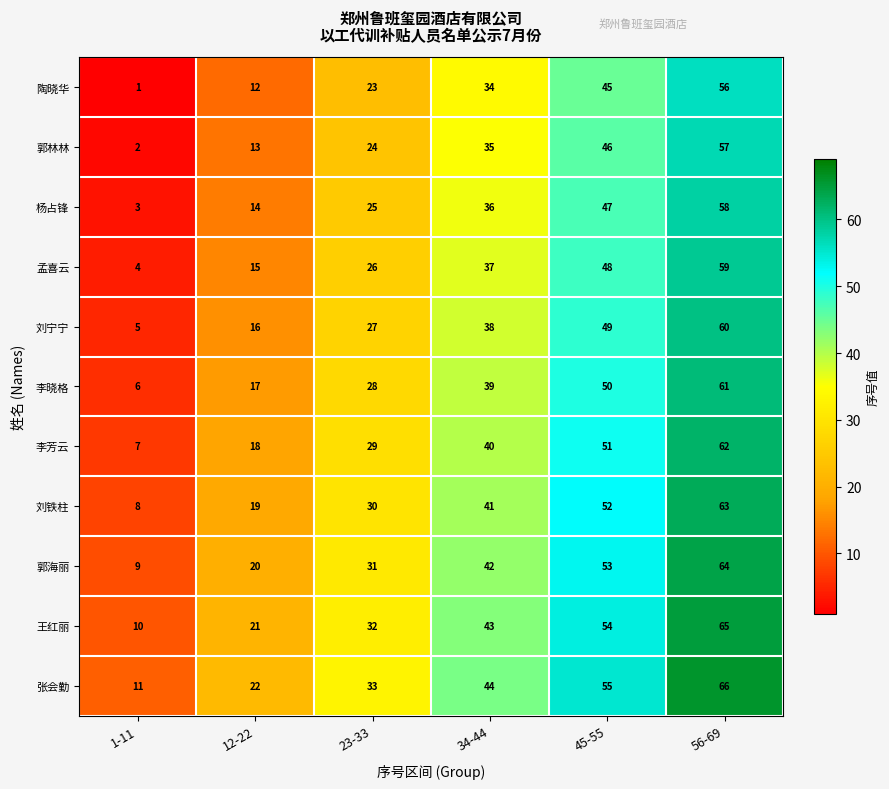

What is the spread (max minus min) of values at 12-22?

10